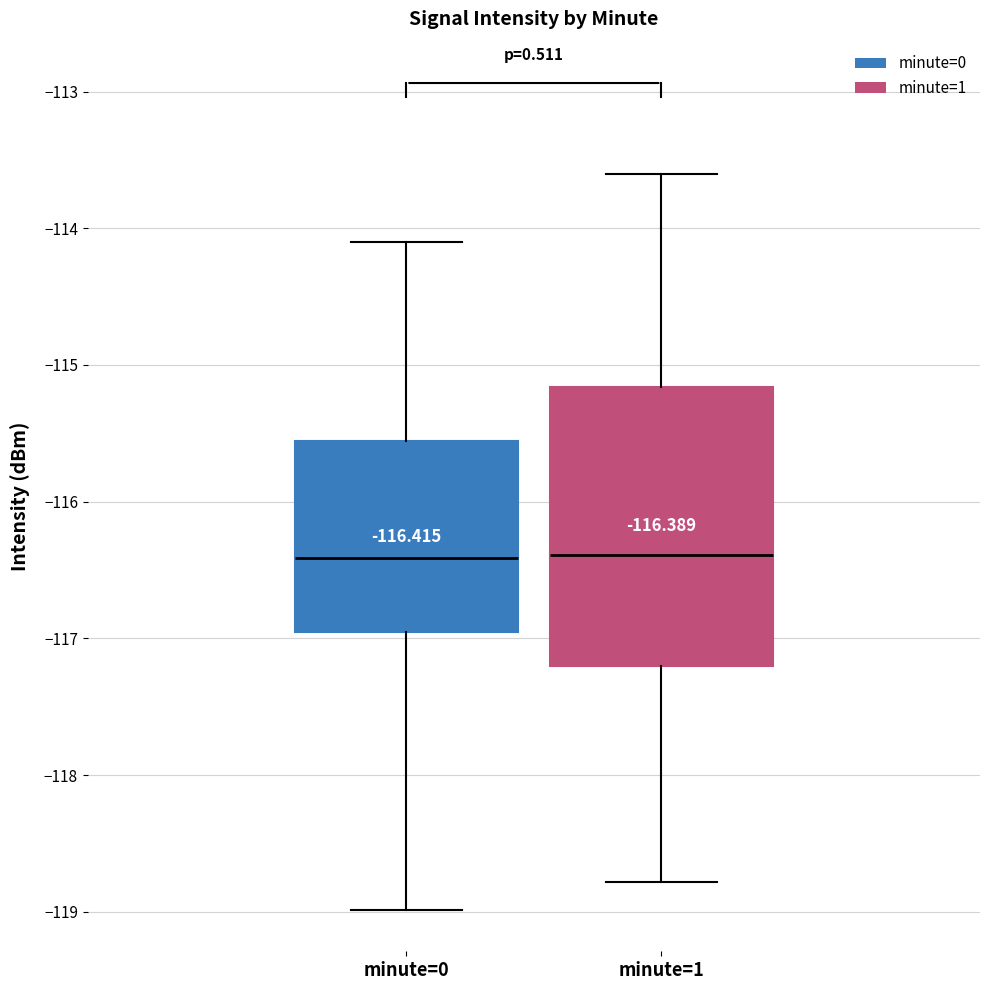

Comparing the boxes themselves (not the whiskers), which one is the tallest?

minute=1